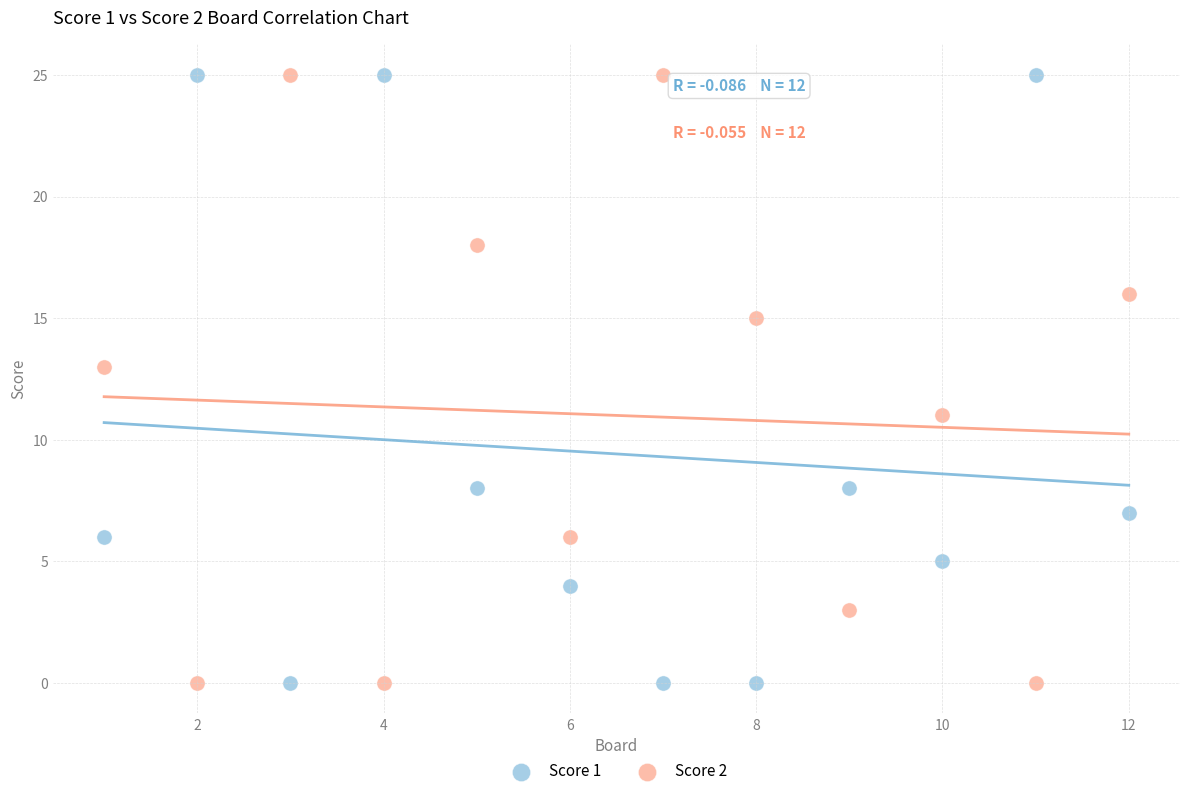

Across all data points, what is the range of Y values (max minus min)?

25